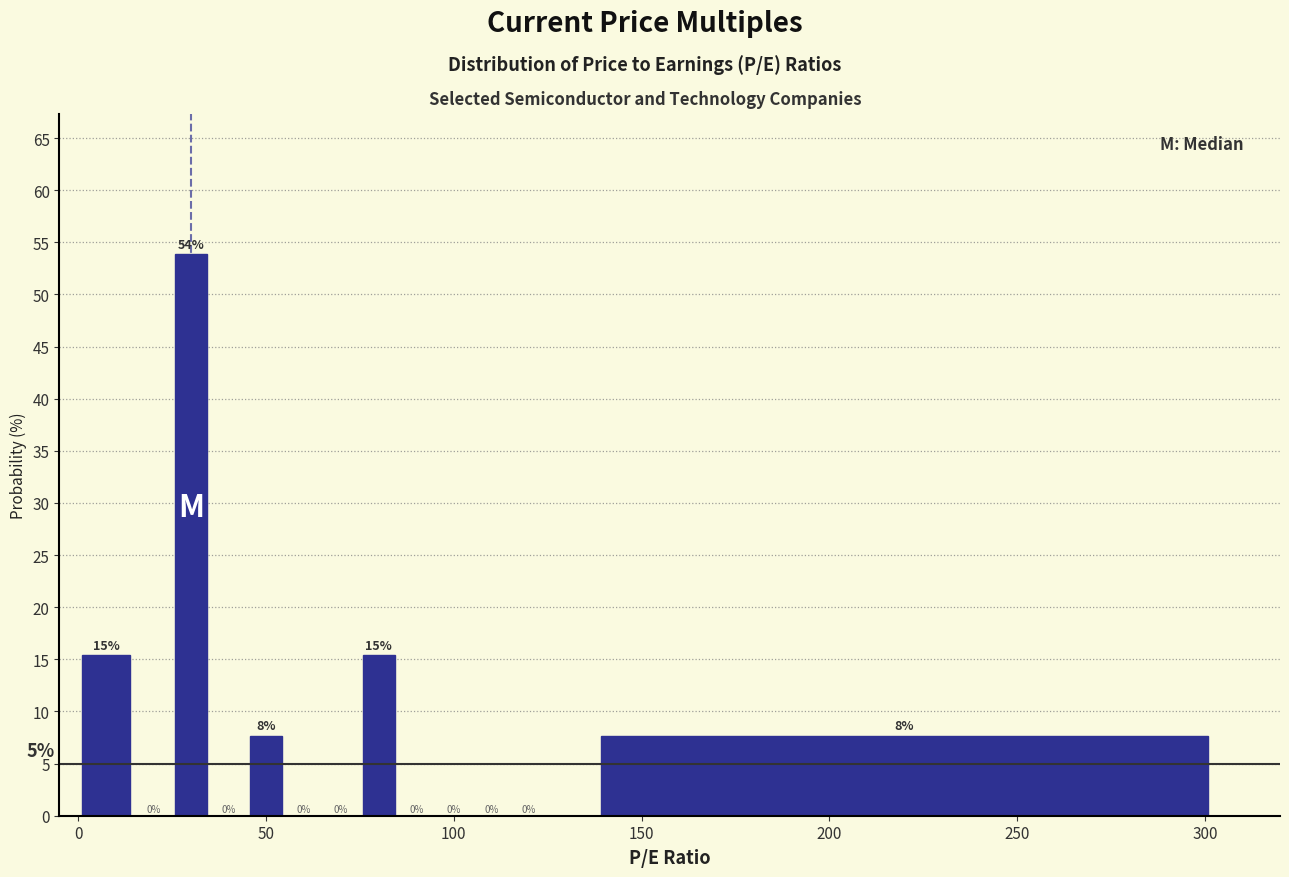

Around what value on the x-axis is the tallest bar? Give the approximate position of its centre, as read against the axis.

30